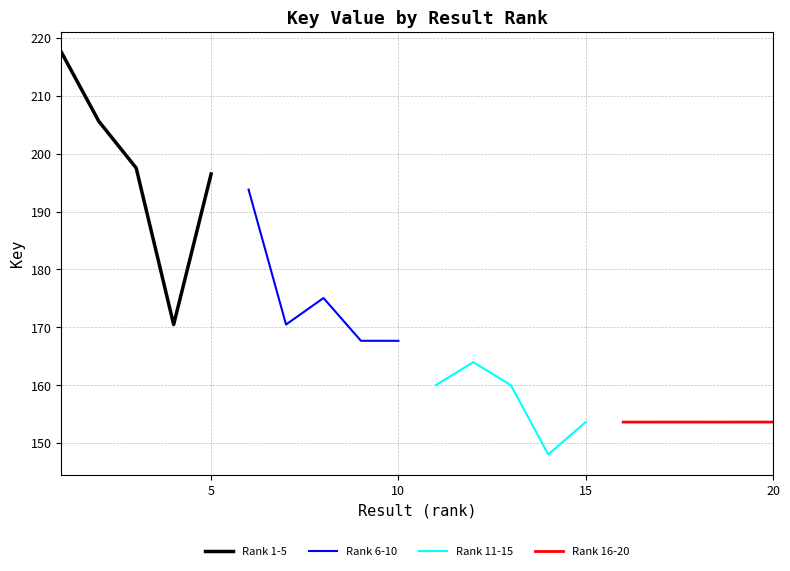

Which series has the largest range (max minus min)?

Rank 1-5